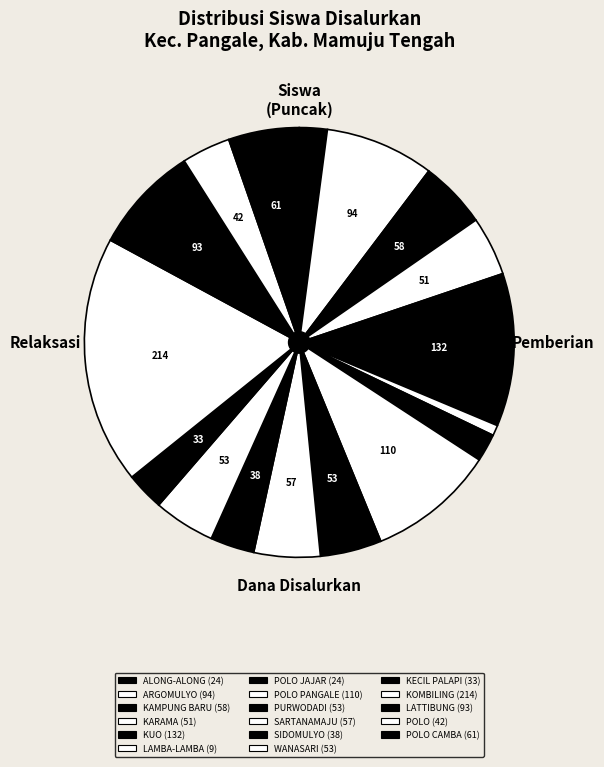

Count the number of slices in the pie.

17